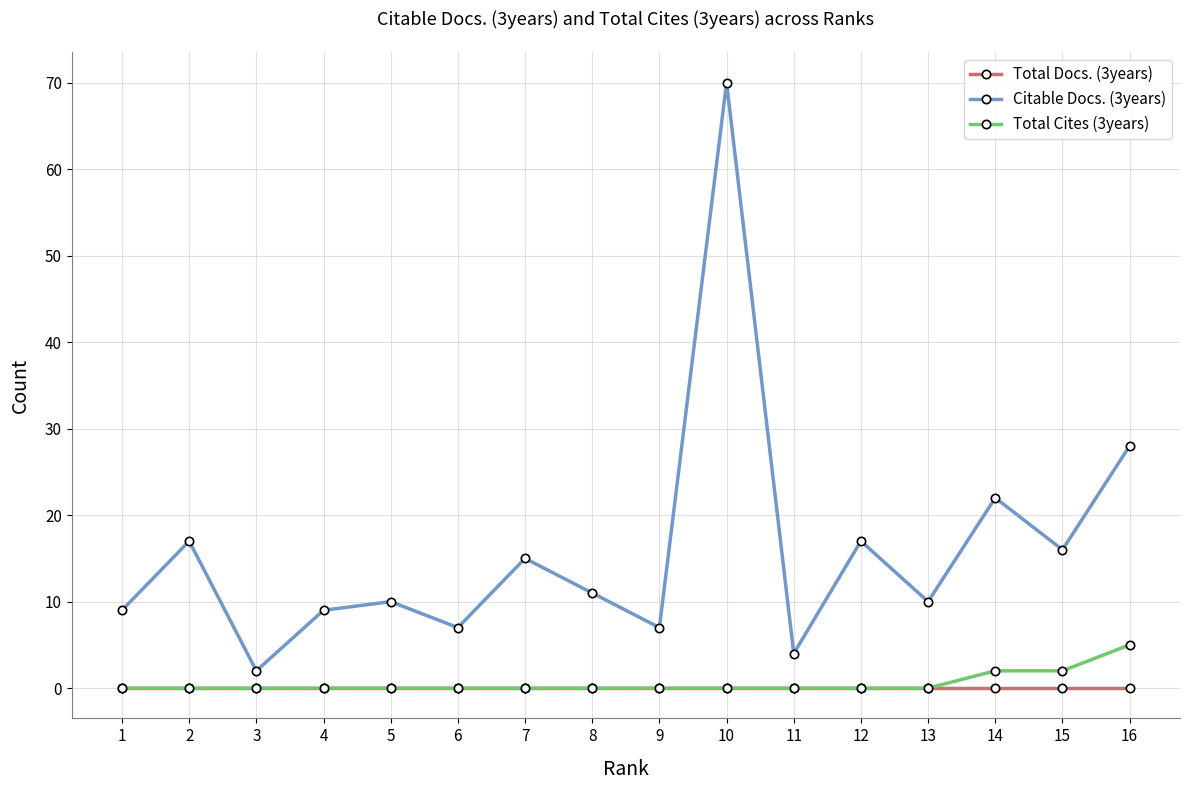

Rank the series by their maximum value, from lowest to highest.

Total Docs. (3years), Total Cites (3years), Citable Docs. (3years)